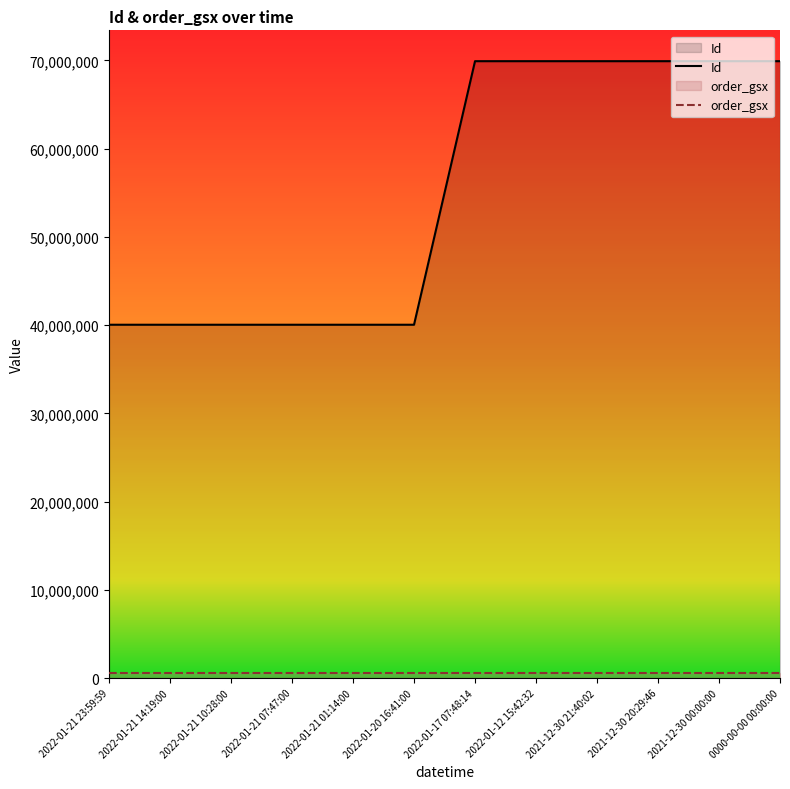

Is the value of Id at 2022-01-12 15:42:32 greater than the value of order_gsx at 2022-01-21 14:19:00?

Yes